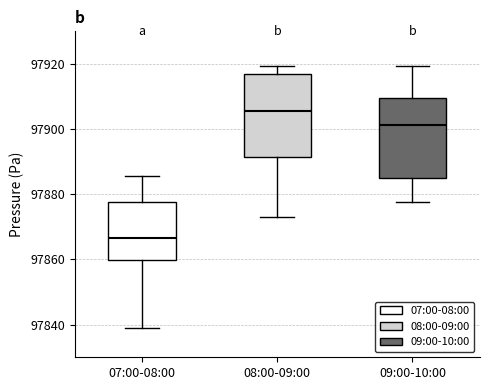

Where does the median line of the box for 07:00-08:00 sit on the y-axis? The values are not printed on the chart, so give them approximately, as read against the axis.

97866